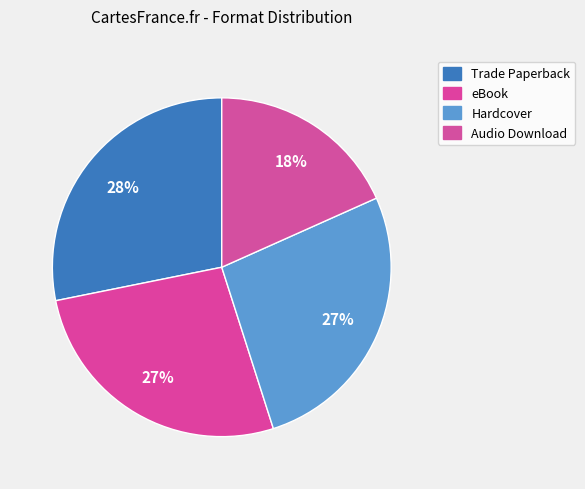

How many segments does this pie chart have?

4